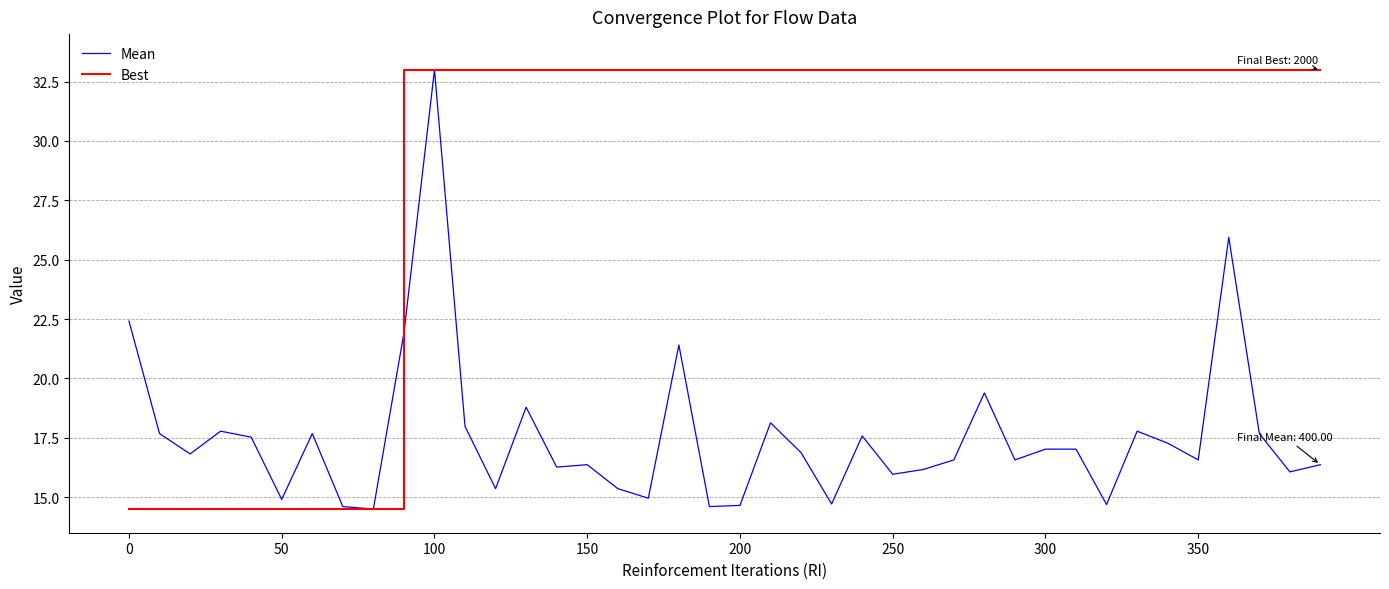

Rank the series by their average value, from lowest to highest.

Mean, Best